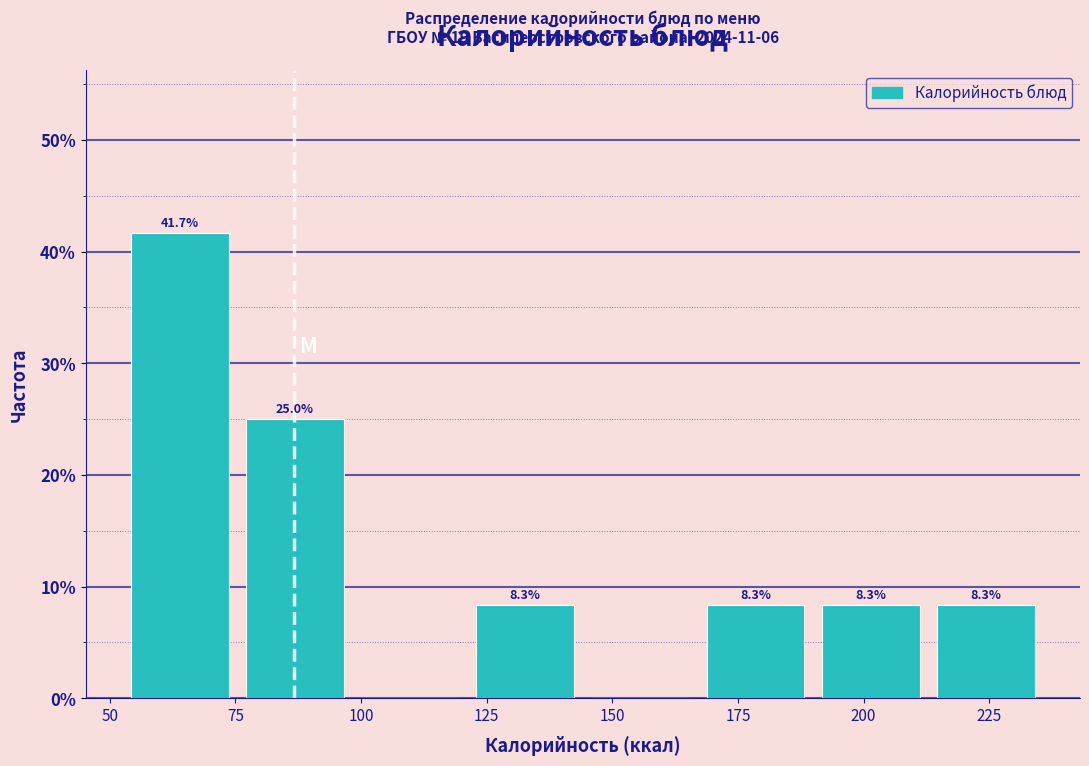

Over which range of the x-axis is the bar tallest?

55 to 75